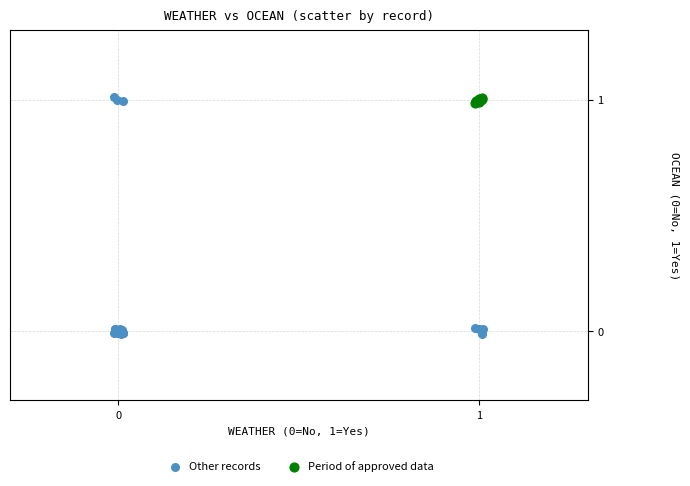

Which series has the widest spread of Y values?

Other records